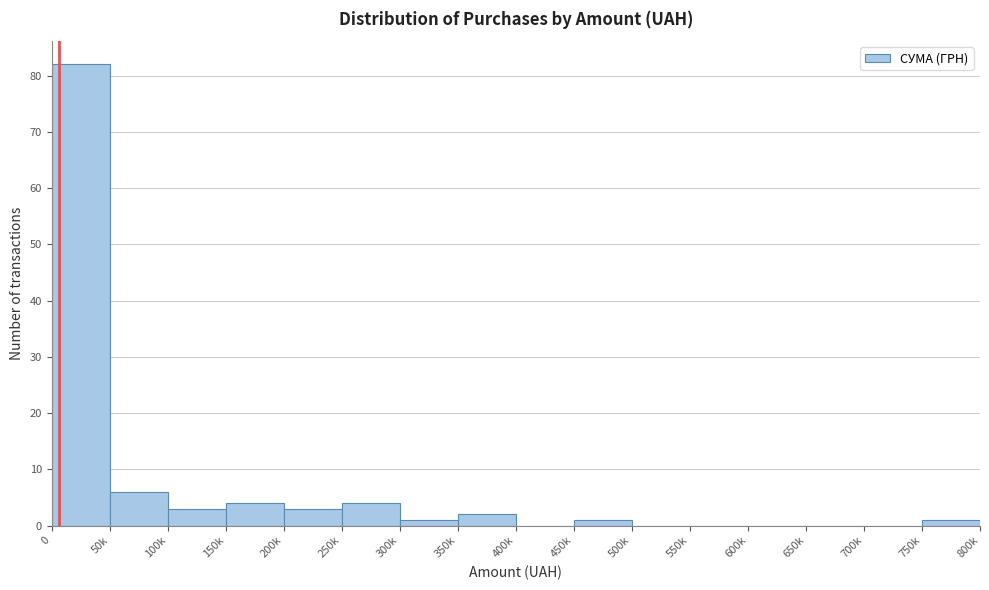

Reading left to right, list all the values displayed in this chart.

0=82	50k=6	100k=3	150k=4	200k=3	250k=4	300k=1	350k=2	400k=0	450k=1	500k=0	550k=0	600k=0	650k=0	700k=0	750k=1